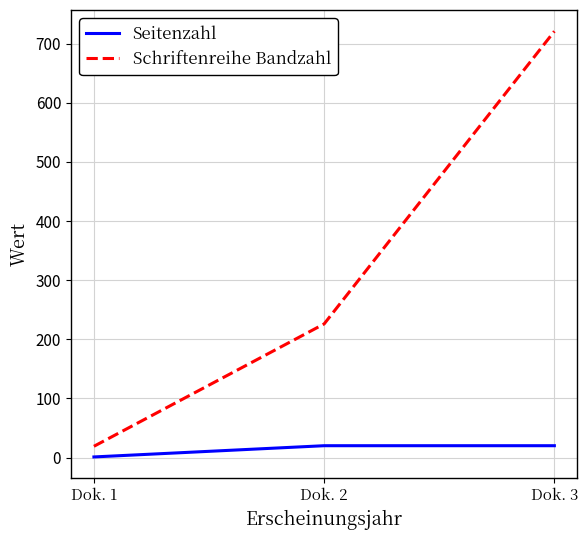

At which category is the sum across all series the highest?

Dok. 3